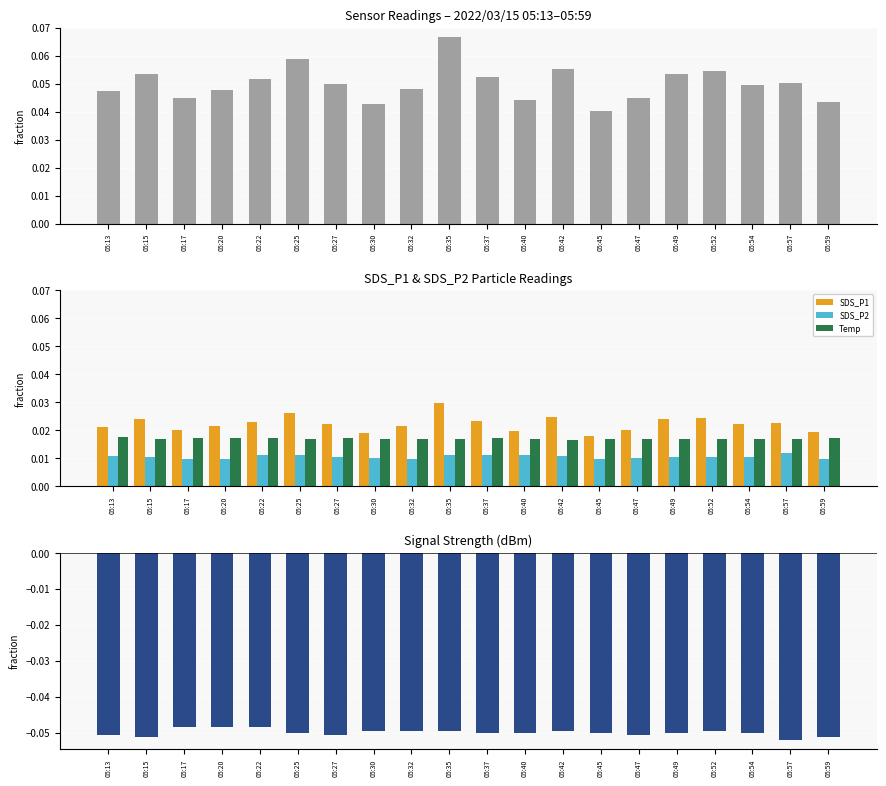

Does the chart contain stacked bars?

No